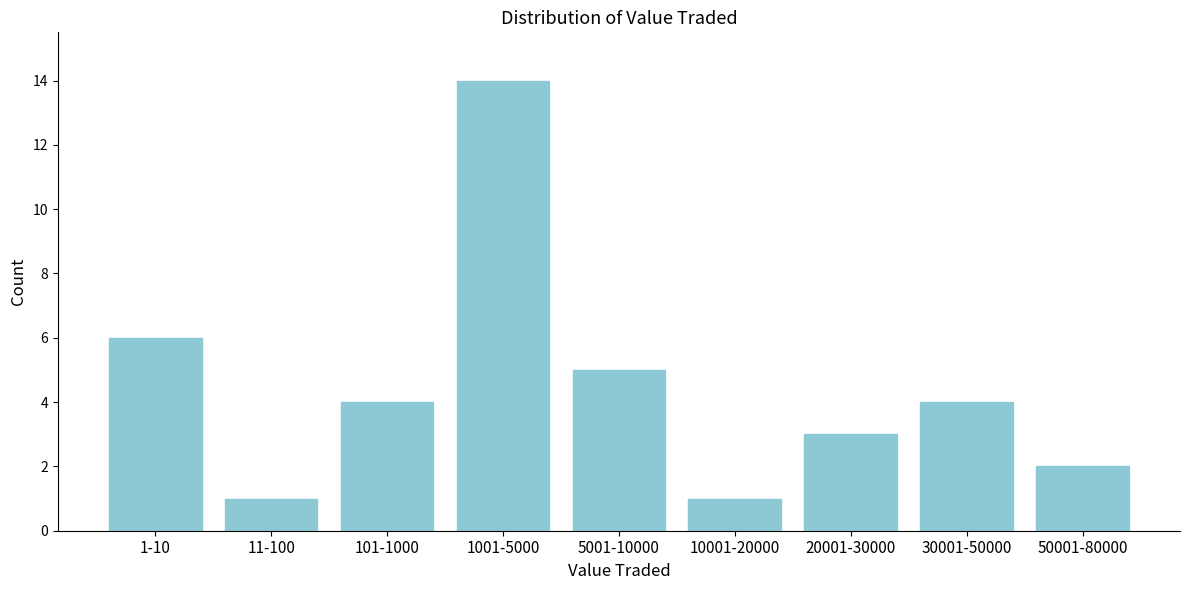

Reading left to right, extract all data points from this chart.

1-10=6	11-100=1	101-1000=4	1001-5000=14	5001-10000=5	10001-20000=1	20001-30000=3	30001-50000=4	50001-80000=2